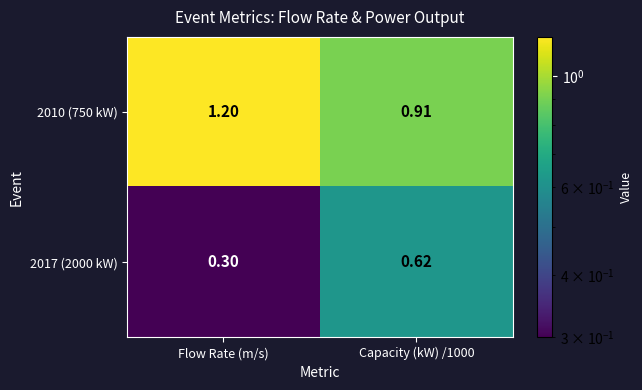

At which label is 2017 (2000 kW) closest to 0?

Flow Rate (m/s)